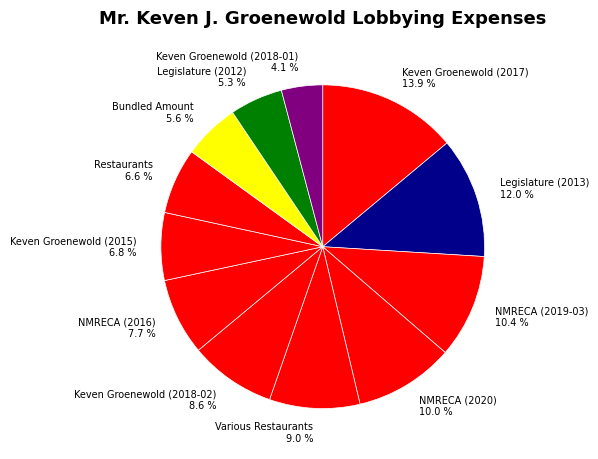

What is the ratio of the value at Bundled Amount 5.6 % to the value at Keven Groenewold (2015) 6.8 %?

0.8